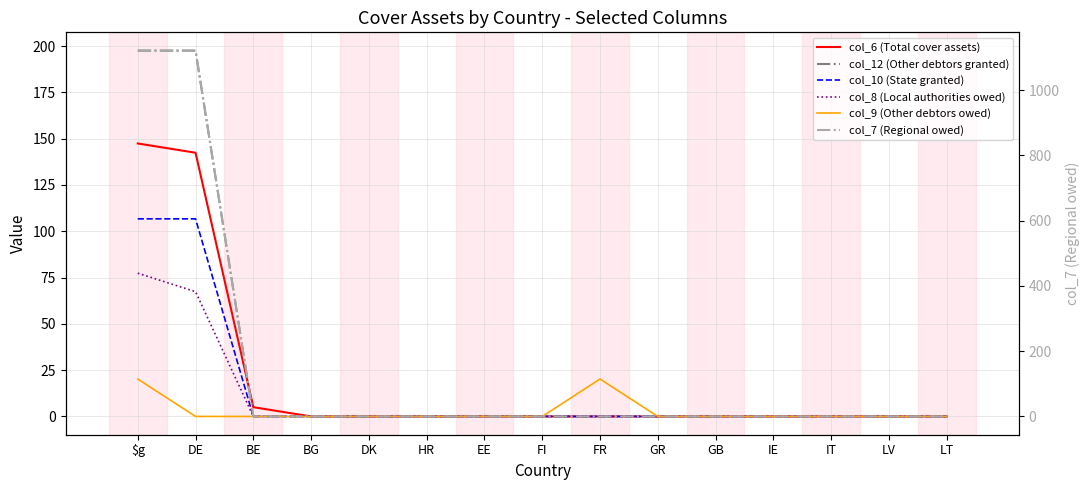

Is the value of col_10 (State granted) at IT greater than the value of col_8 (Local authorities owed) at EE?

No